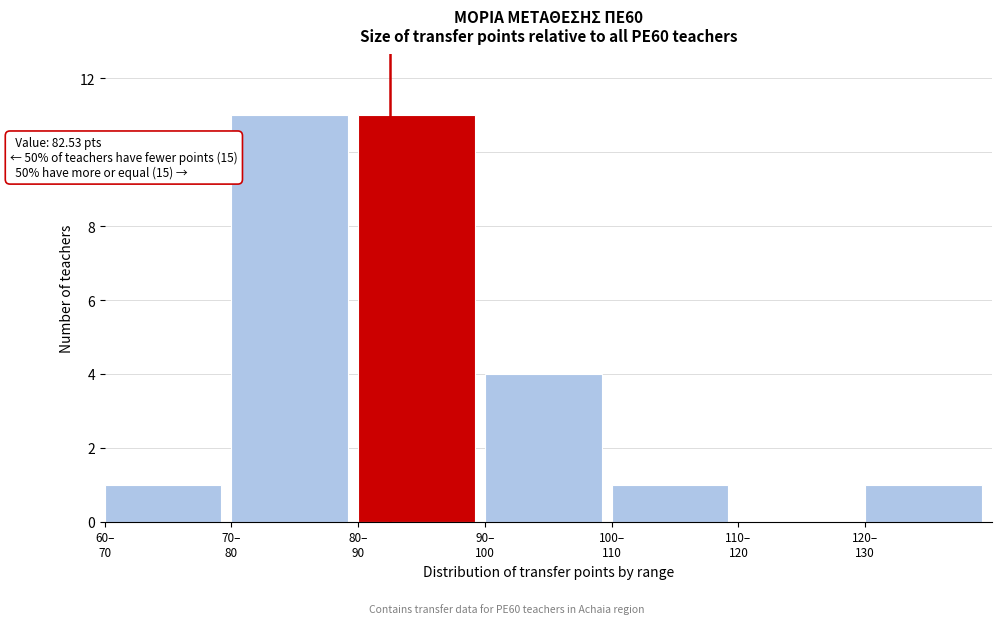

What is the sum of all values?

29